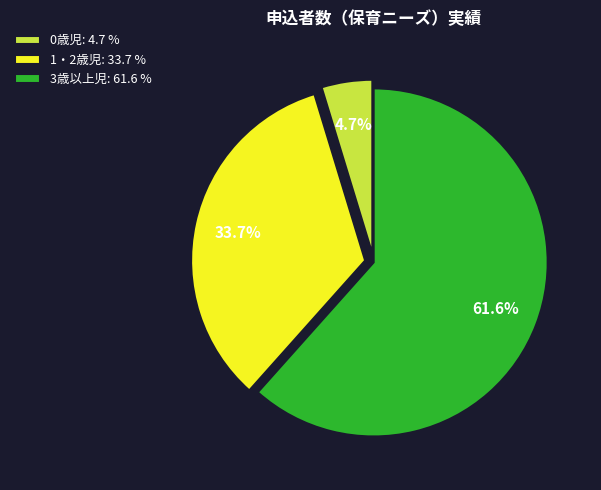

Which category accounts for the majority?

3歳以上児